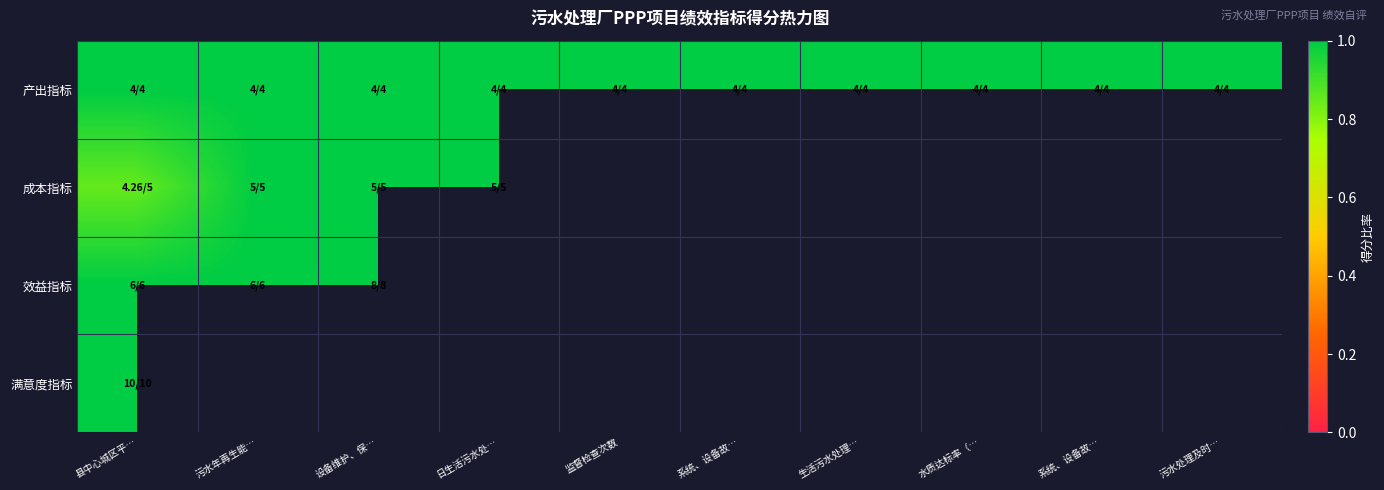

Which series has the largest range (max minus min)?

成本指标